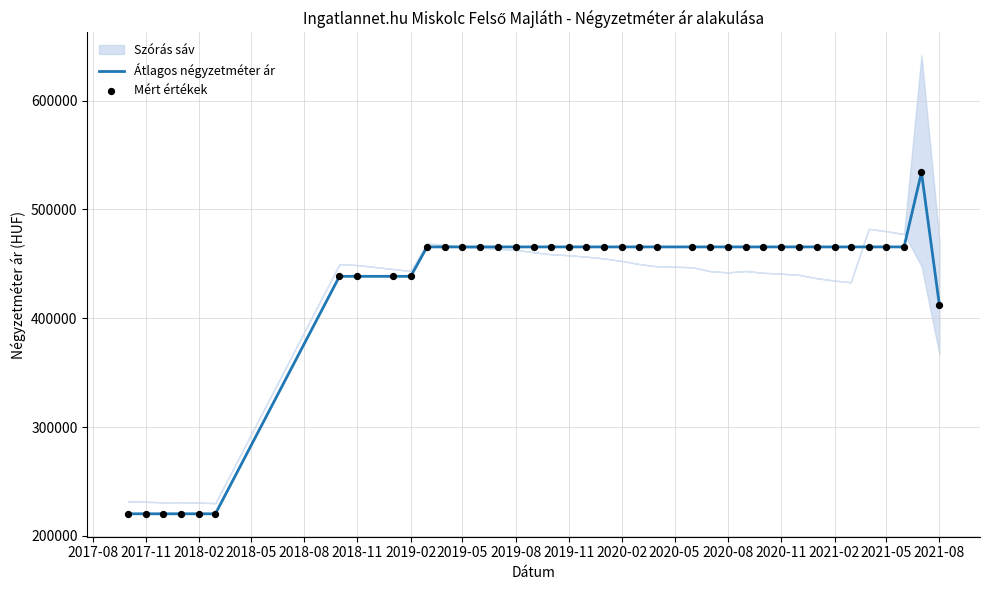

Which series reaches the minimum Y coordinate?

Átlagos négyzetméter ár